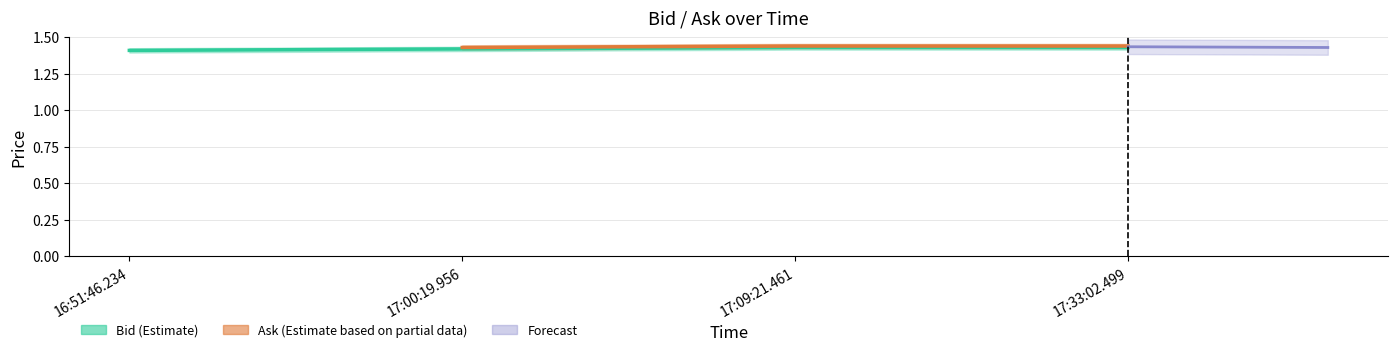

Does the chart display data point markers on the line(s)?

No